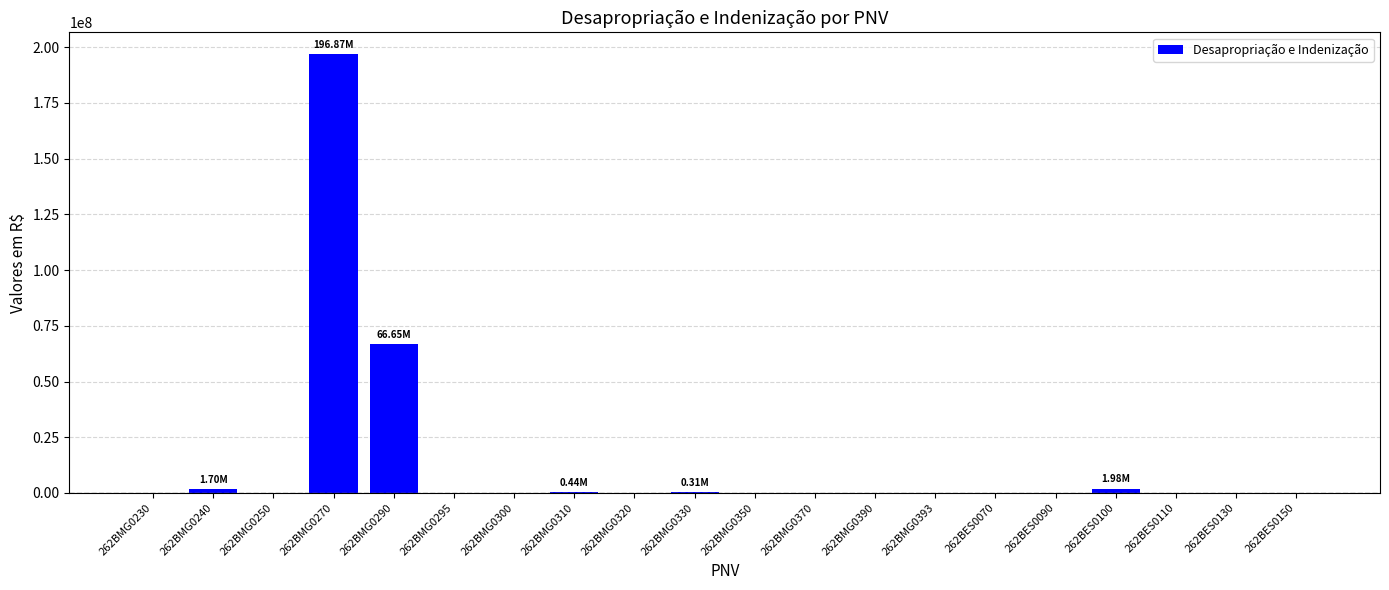

What is the change in value from 262BMG0250 to 262BMG0310?

+437500.0